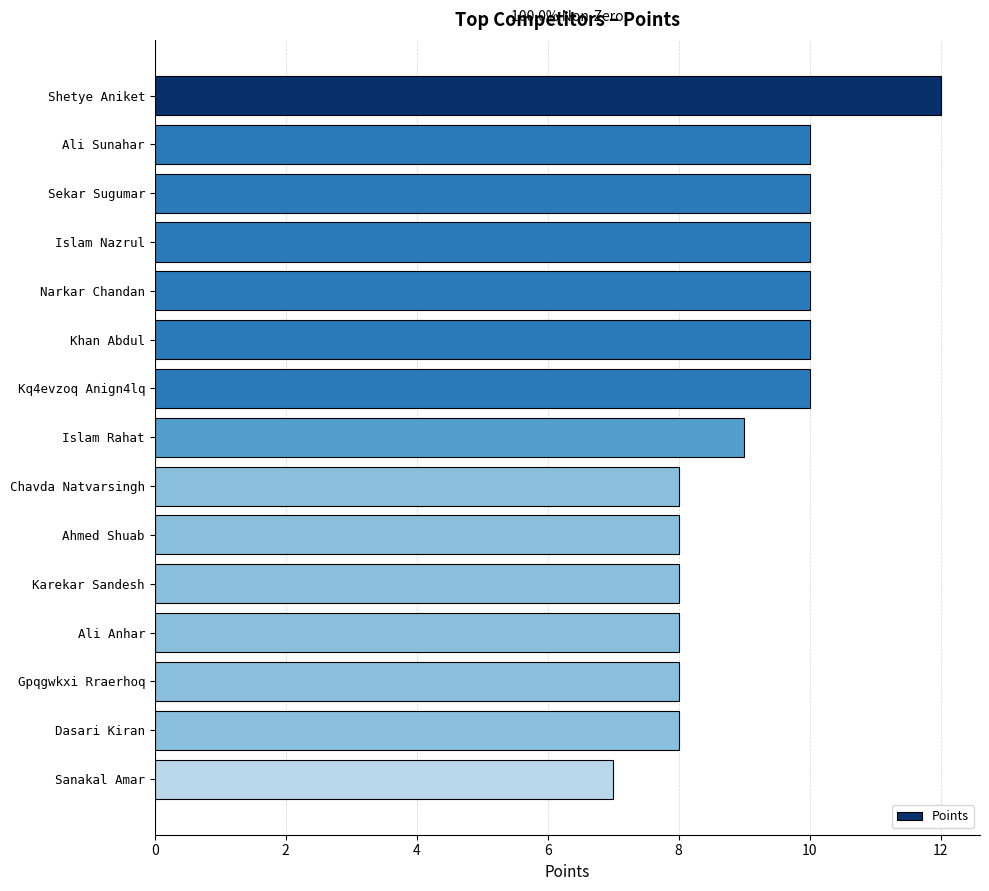

Reading top to bottom, transcribe all the data shown in this chart.

Shetye Aniket=12	Ali Sunahar=10	Sekar Sugumar=10	Islam Nazrul=10	Narkar Chandan=10	Khan Abdul=10	Kq4evzoq Anign4lq=10	Islam Rahat=9	Chavda Natvarsingh=8	Ahmed Shuab=8	Karekar Sandesh=8	Ali Anhar=8	Gpqgwkxi Rraerhoq=8	Dasari Kiran=8	Sanakal Amar=7